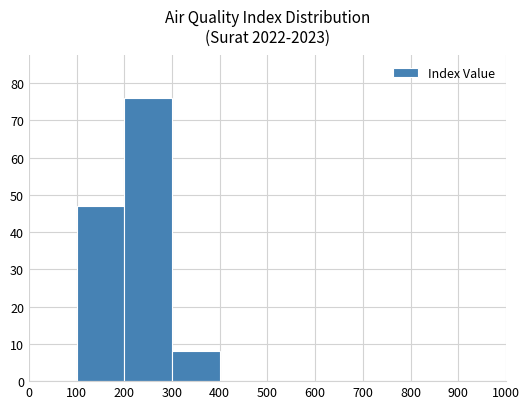

What is the sum of the values at 900 and 100?

47